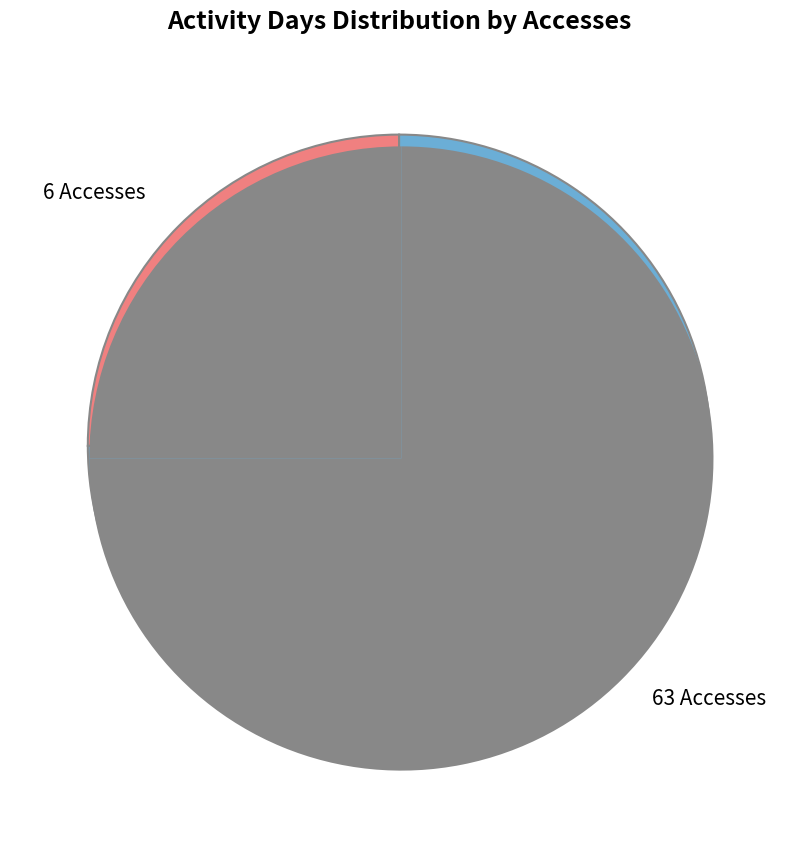

Combined, what portion of the pie is 63 Accesses and 6 Accesses?

100.0%